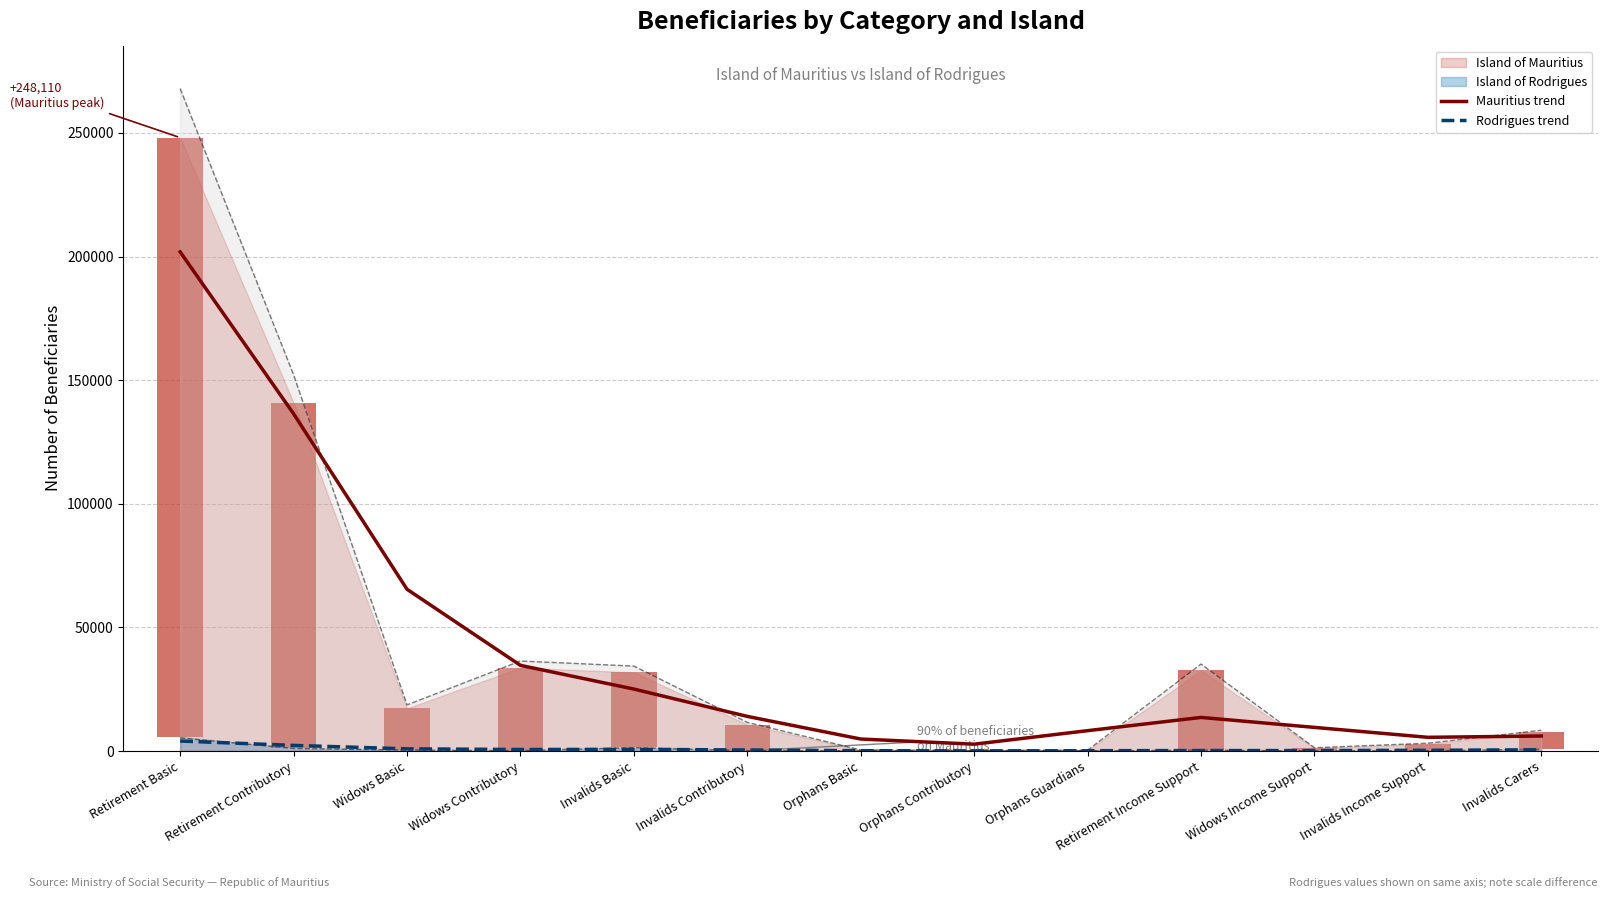

Rank the categories by Mauritius trend value from highest to lowest.

Retirement Basic, Retirement Contributory, Widows Basic, Widows Contributory, Invalids Basic, Invalids Contributory, Retirement Income Support, Widows Income Support, Orphans Guardians, Invalids Carers, Invalids Income Support, Orphans Basic, Orphans Contributory